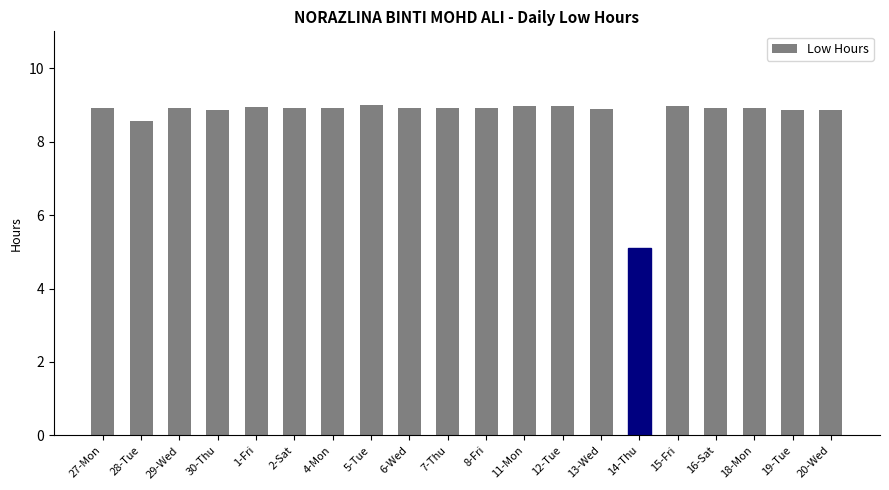

What is the value of the 6th bar from the left?

8.9